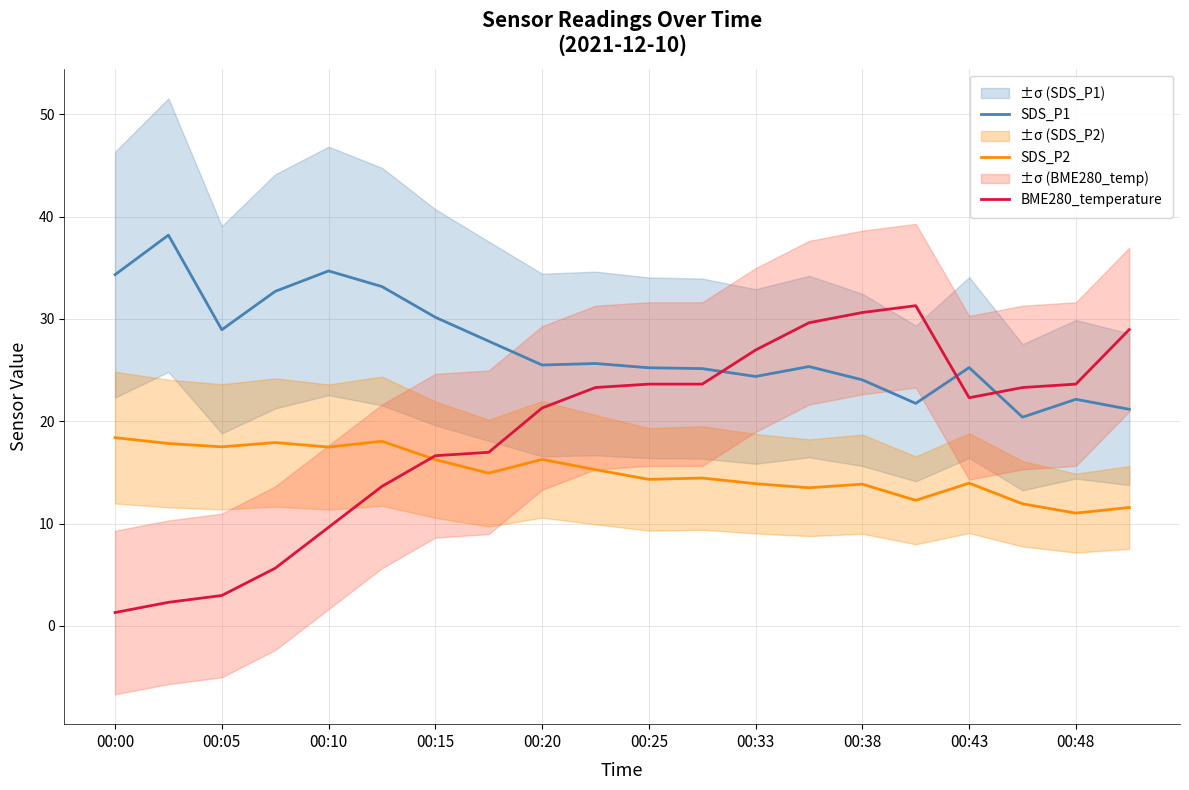

Does the chart have visible grid lines?

Yes